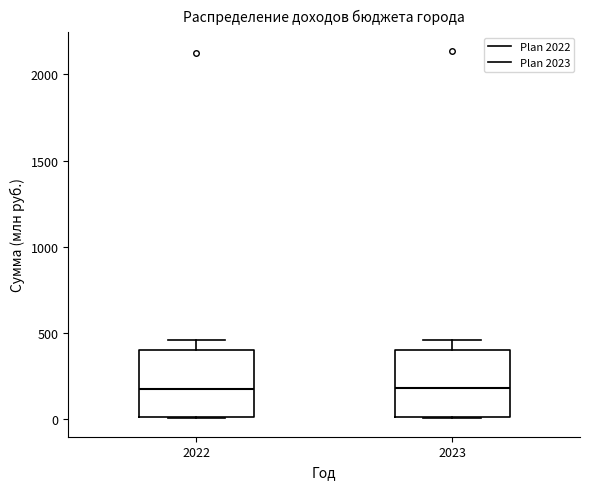

Where does the median line of the box at x = 2022 sit on the y-axis? The values are not printed on the chart, so give them approximately, as read against the axis.

150